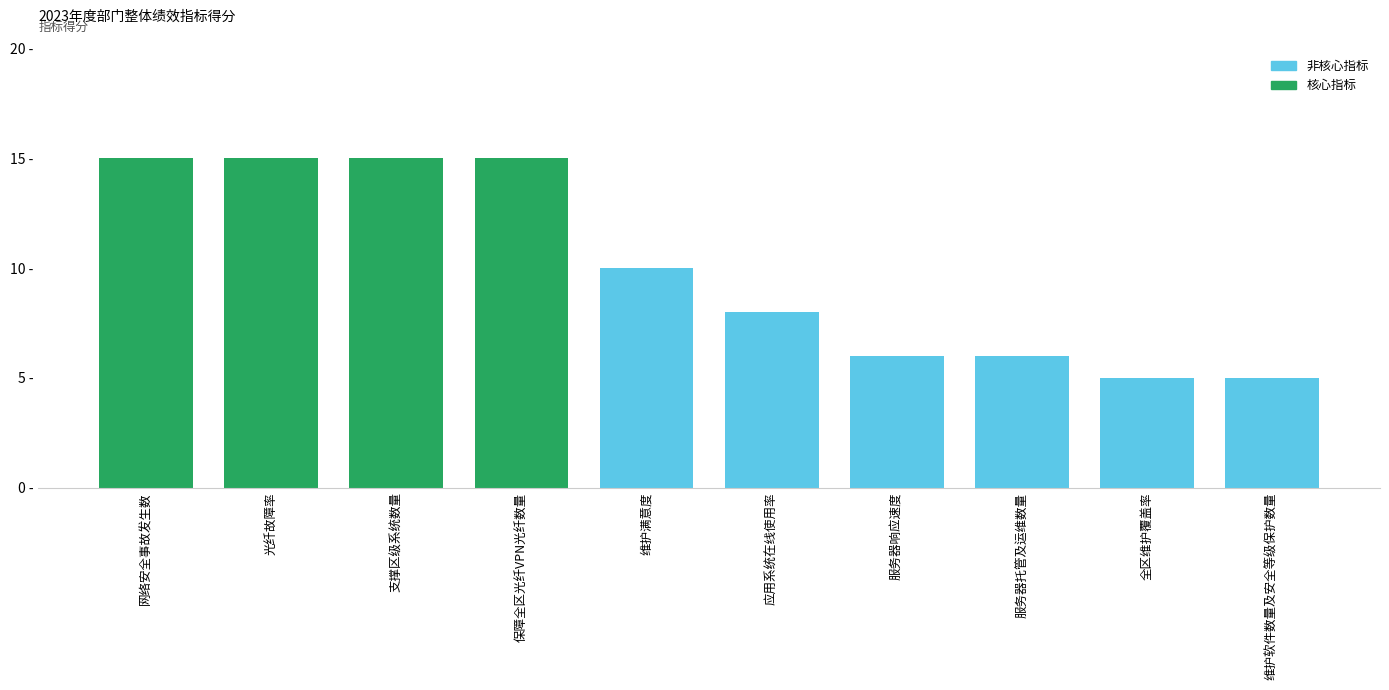

Reading right to left, extract all data points from this chart.

5	5	6	6	8	10	15	15	15	15